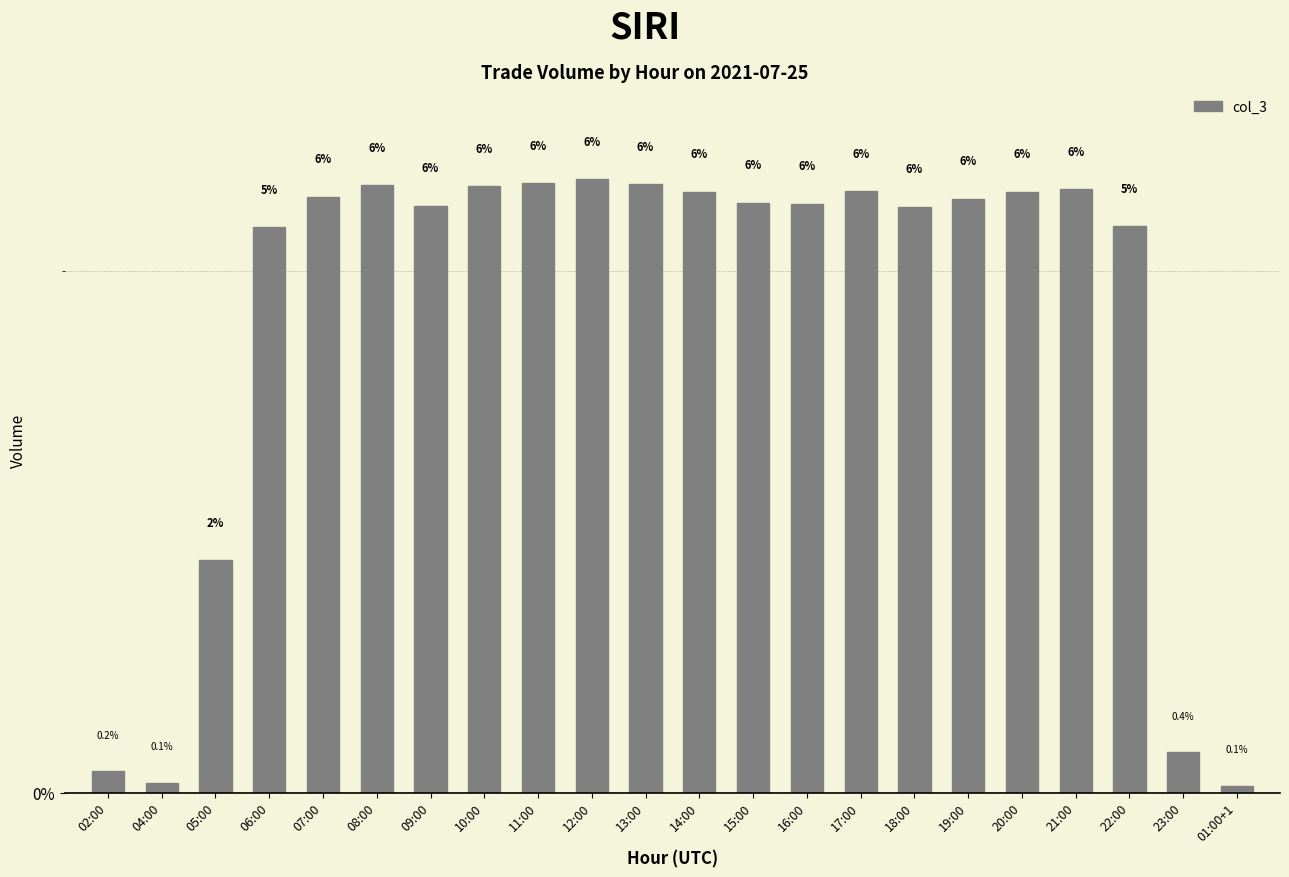

Rank the categories by value from lowest to highest.

01:00+1, 04:00, 02:00, 23:00, 05:00, 06:00, 22:00, 18:00, 09:00, 16:00, 15:00, 19:00, 07:00, 14:00, 20:00, 17:00, 21:00, 10:00, 08:00, 13:00, 11:00, 12:00